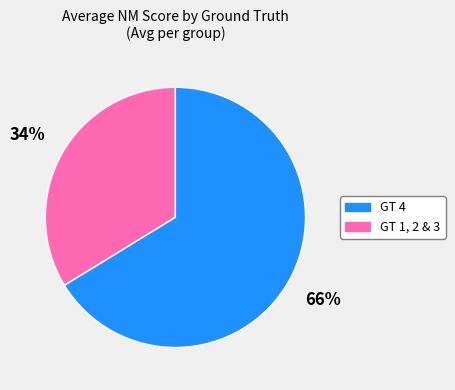

To the nearest percent, what is the average slice percentage?

50%